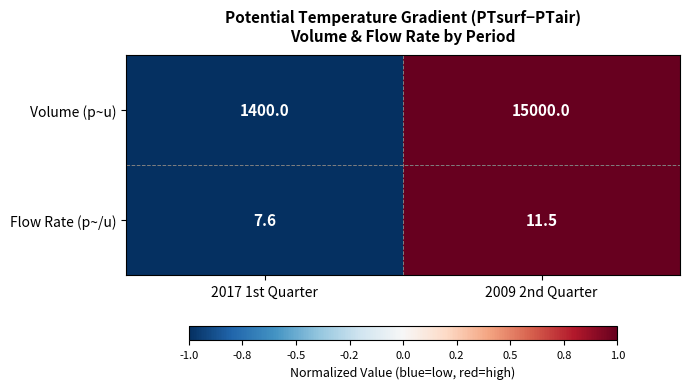

At 2017 1st Quarter, list the series in order from largest to smallest.

Volume (p~u), Flow Rate (p~/u)